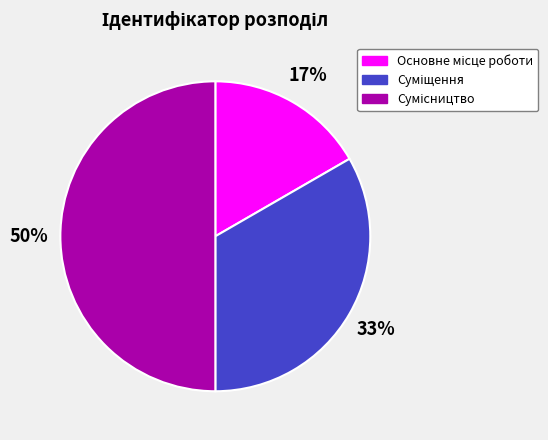

To the nearest percent, what is the average slice percentage?

33%